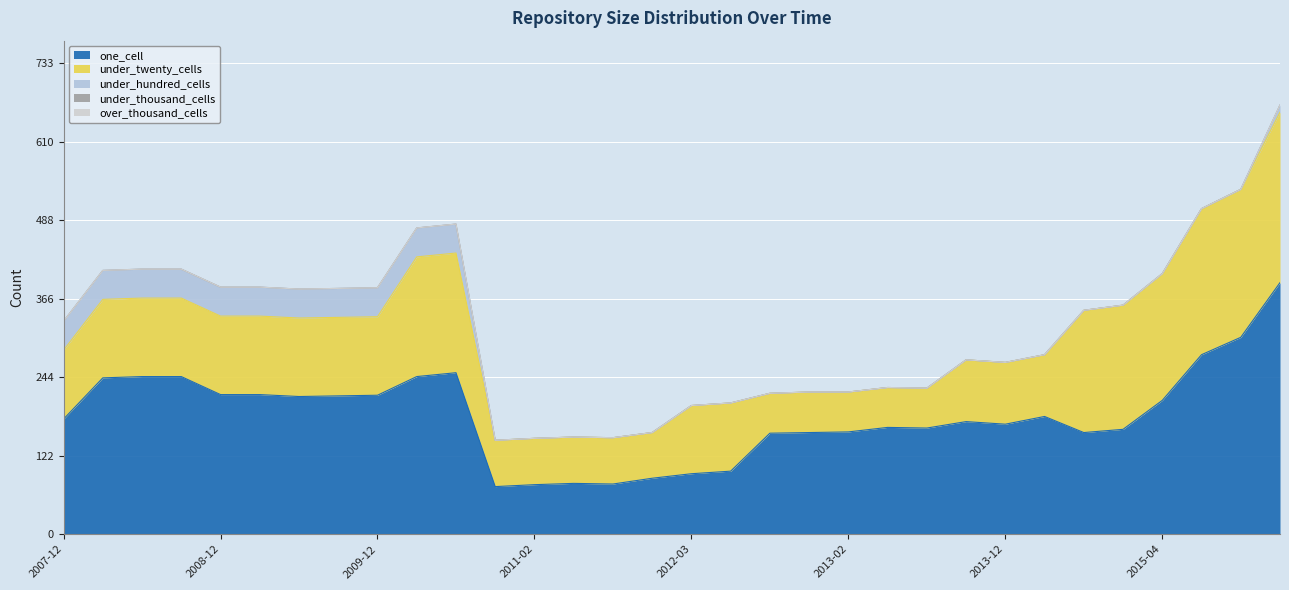

Which series has the largest total across all categories?

one_cell